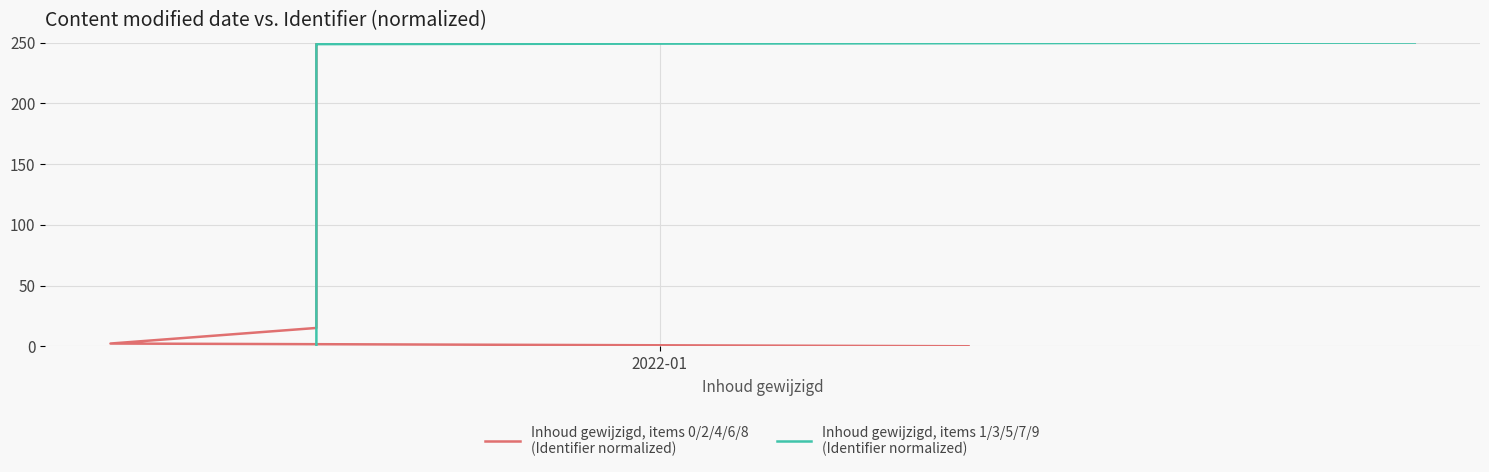

What is the sum of all Inhoud gewijzigd, items 1/3/5/7/9
(Identifier normalized) values?

750.6